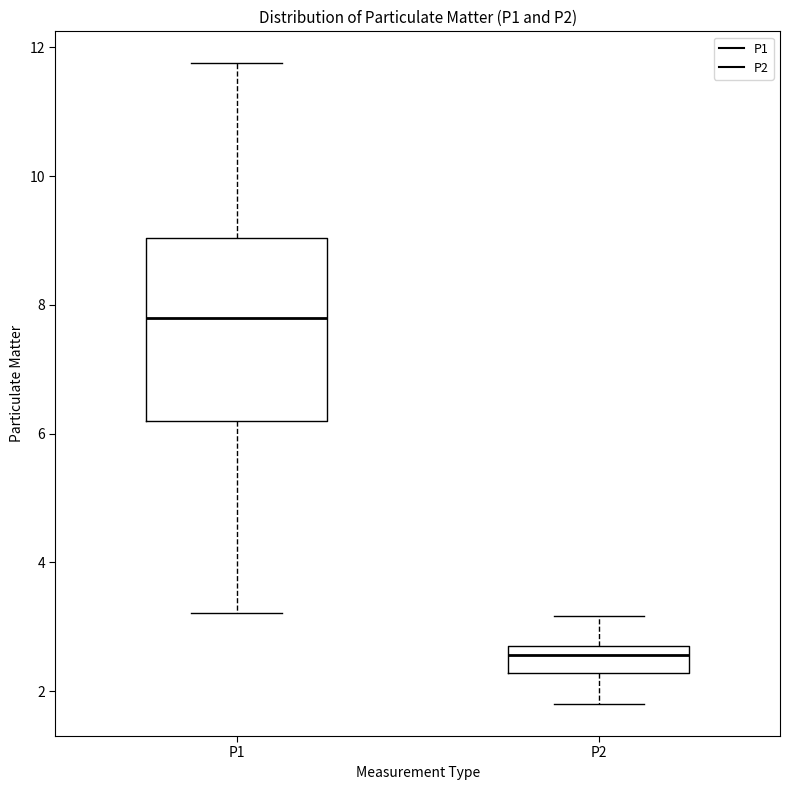

Which box is the tallest, from its lower edge to its upper edge?

P1